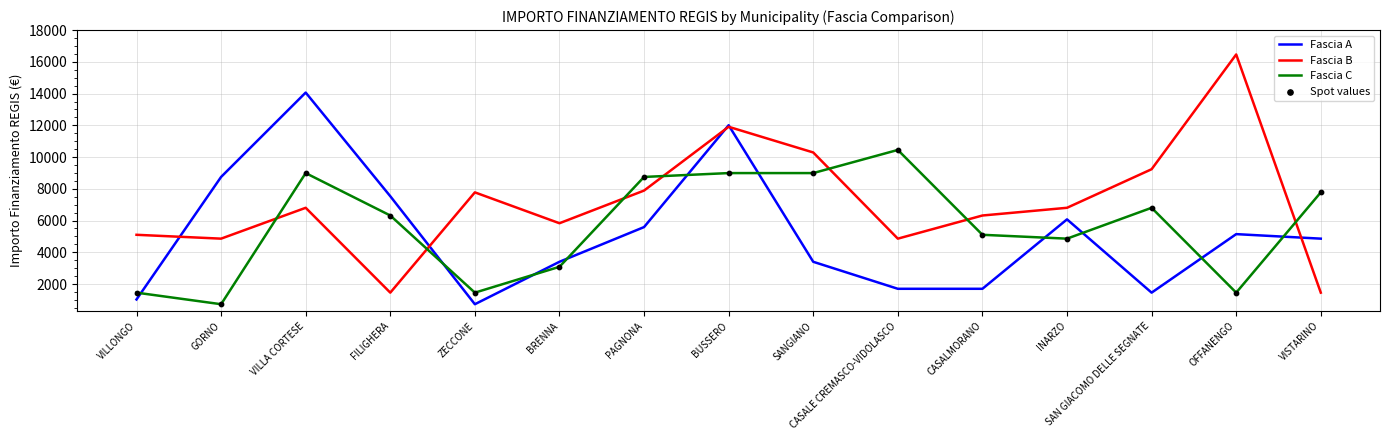

Between FILIGHERA and PAGNONA, which series saw the biggest shift?

Fascia B